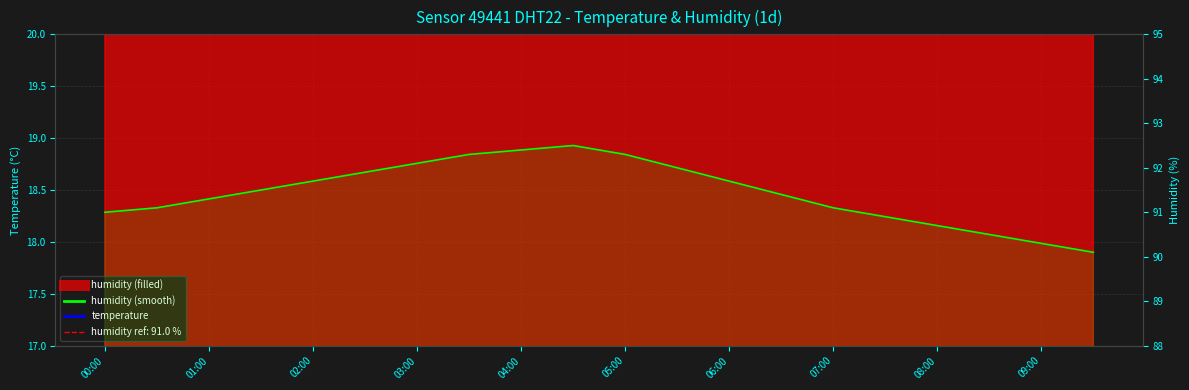

What is the label of the 3rd point from the left?

01:00